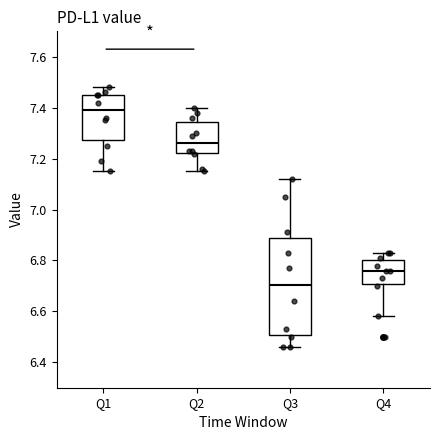

Reading left to right, transcribe this box plot: for each box, give where its median line is, the range the box spans, and where its two whiskers end, as read against the y-axis. The values are not printed on the chart, so give them approximately, as read against the axis.

Q1: median 7.40, box 7.28 to 7.46, whiskers 7.16 to 7.48
Q2: median 7.26, box 7.22 to 7.34, whiskers 7.16 to 7.40
Q3: median 6.70, box 6.50 to 6.90, whiskers 6.46 to 7.12
Q4: median 6.76, box 6.70 to 6.80, whiskers 6.58 to 6.84